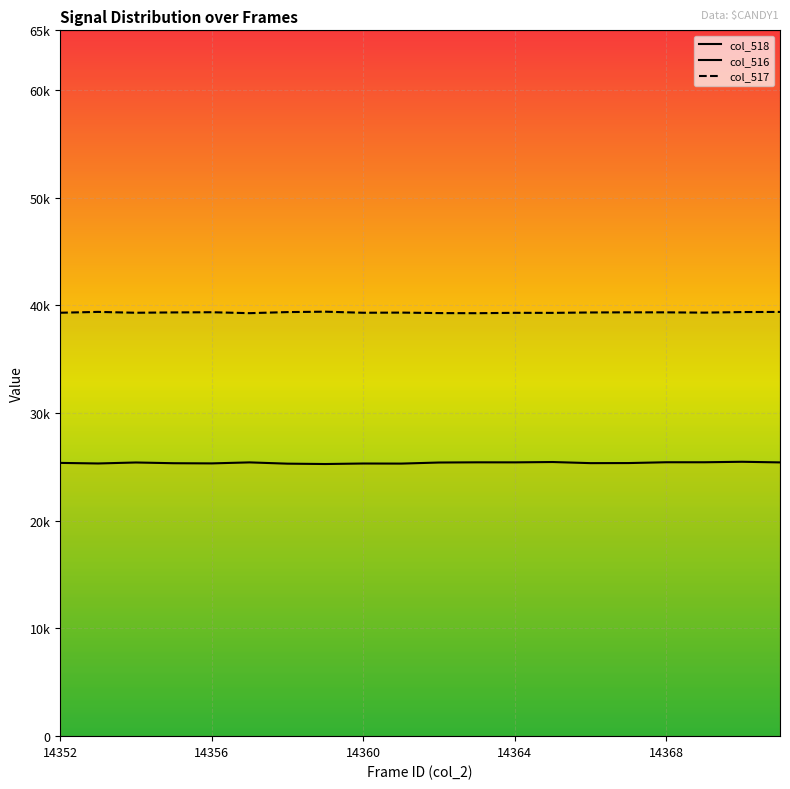

What is the value of the col_517 point at the 12th from the left?

39272